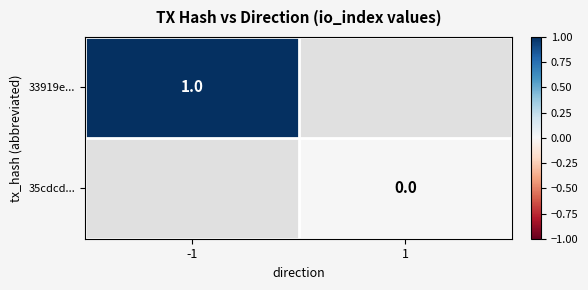

Is the value of 33919e... at 1 greater than the value of 35cdcd... at 1?

No